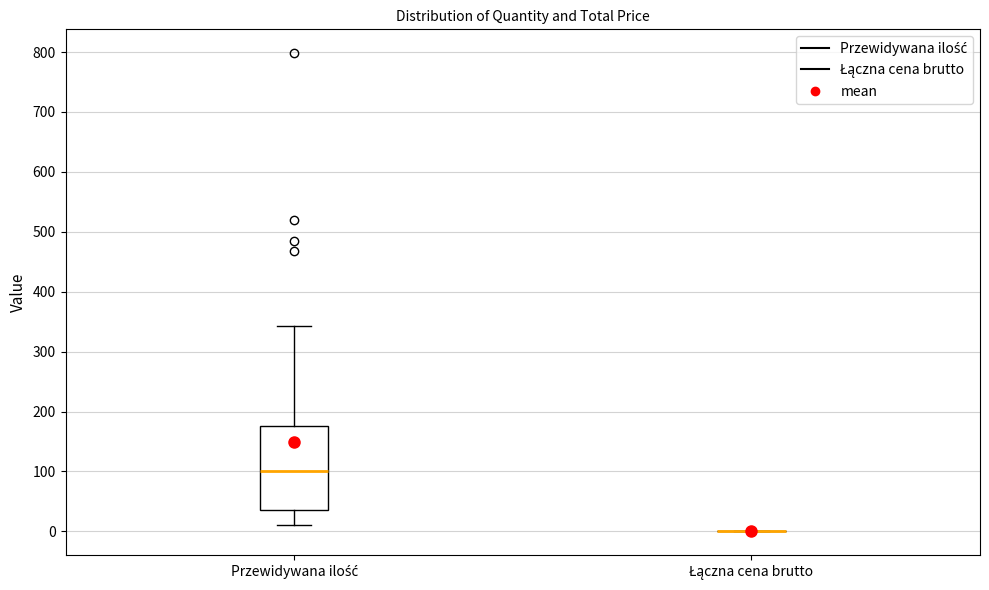

Reading left to right, read every box against the y-axis: the position of its median line, the range the box covers, and the ends of its whiskers. The values are not printed on the chart, so give them approximately, as read against the axis.

Przewidywana ilość: median 100, box 40 to 180, whiskers 10 to 340
Łączna cena brutto: box collapsed to a line at 0, whiskers 0 to 0